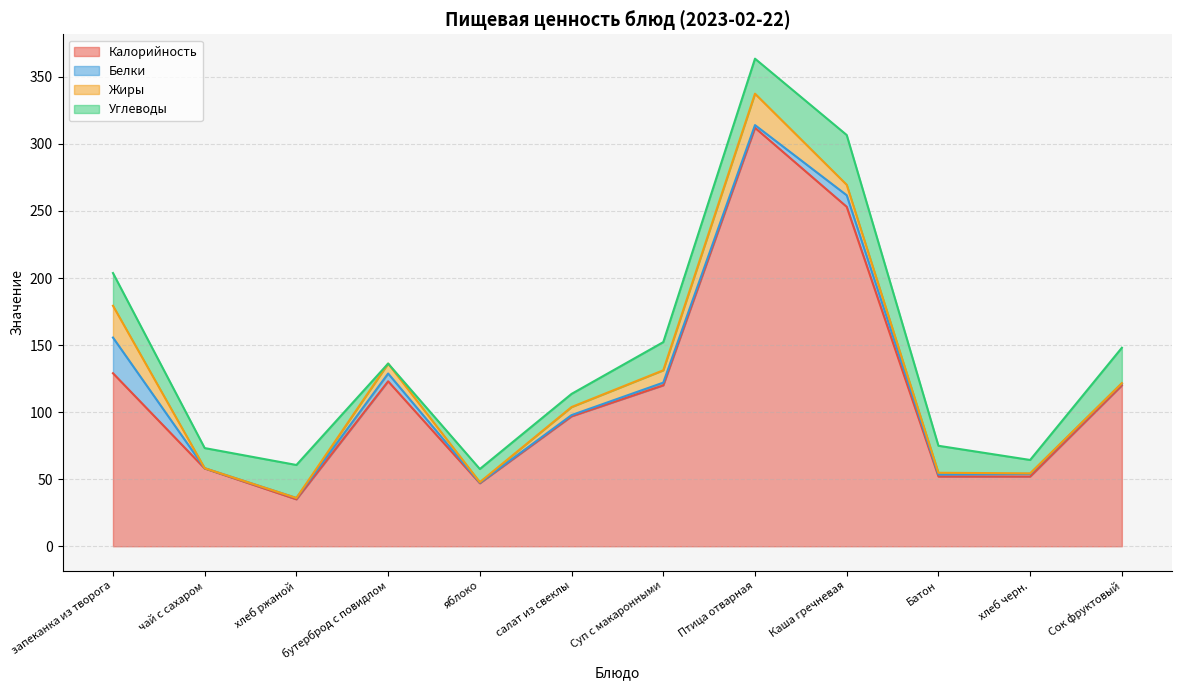

What is the sum of the Углеводы values at яблоко and Сок фруктовый?

36.2